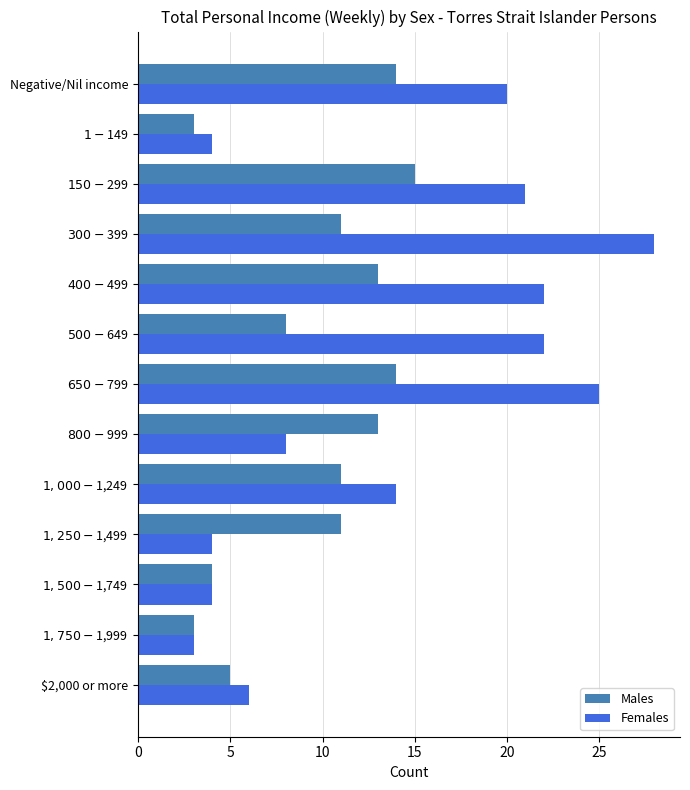

How many categories are shown in the chart?

13